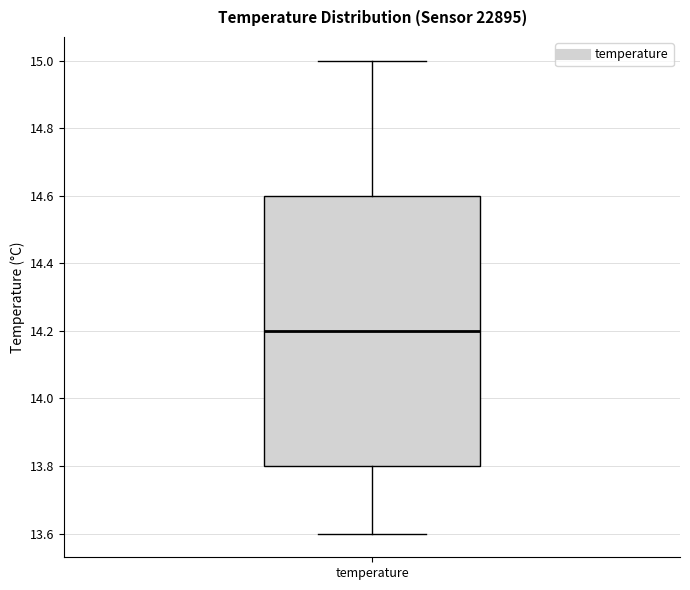

Read this box plot against the y-axis: the position of the median line, the range covered by the box, and the ends of both whiskers. The values are not printed on the chart, so give them approximately, as read against the axis.

median 14.2, box 13.8 to 14.6, whiskers 13.6 to 15.0